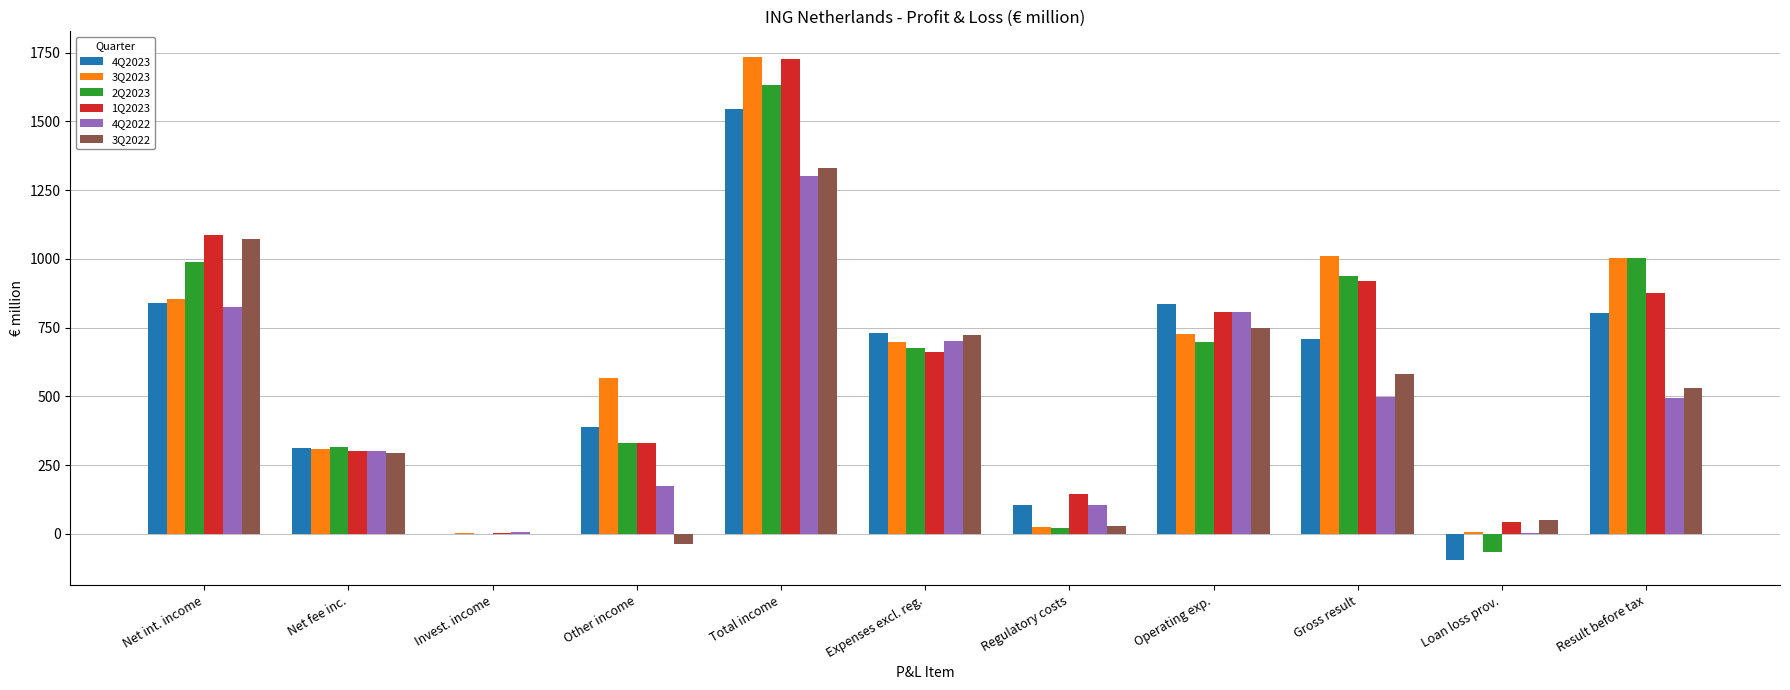

What is the highest value of the 2Q2023 series?

1633.3